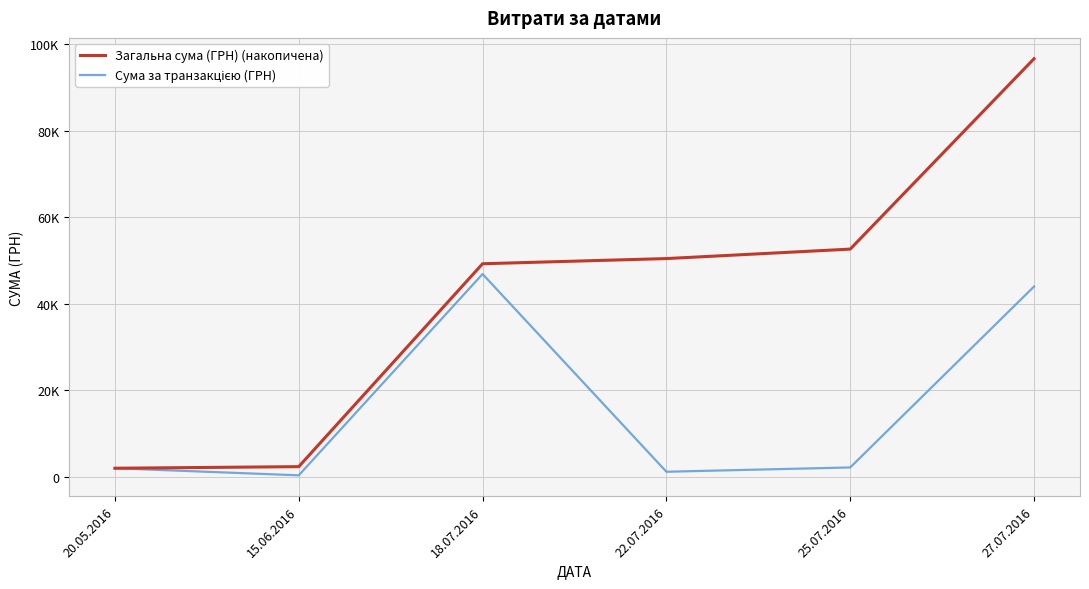

Which series changed the most between 20.05.2016 and 25.07.2016?

Загальна сума (ГРН) (накопичена)